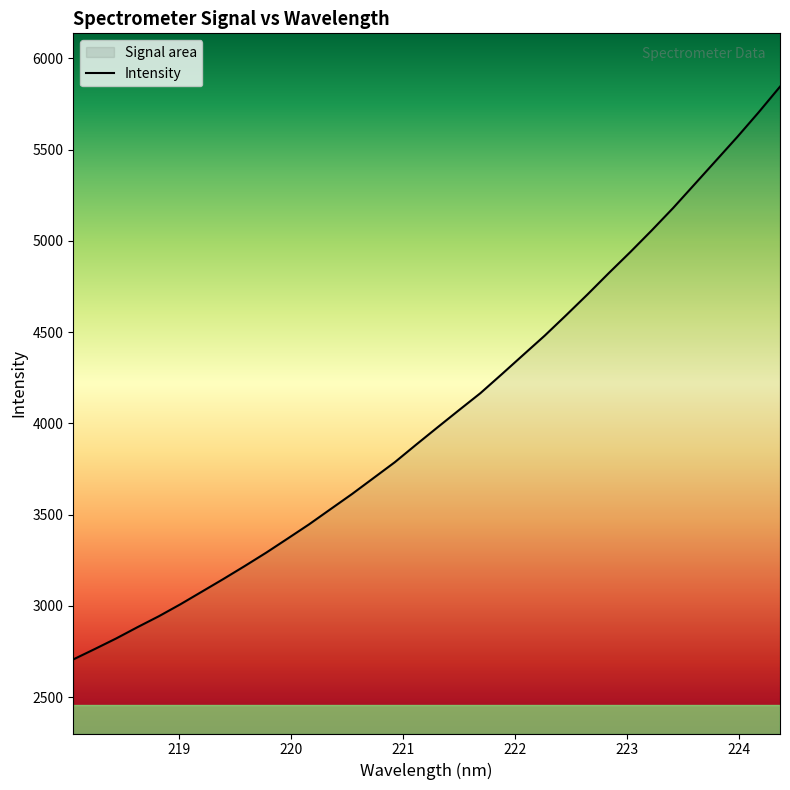

What is the minimum value shown in the chart?

2706.1